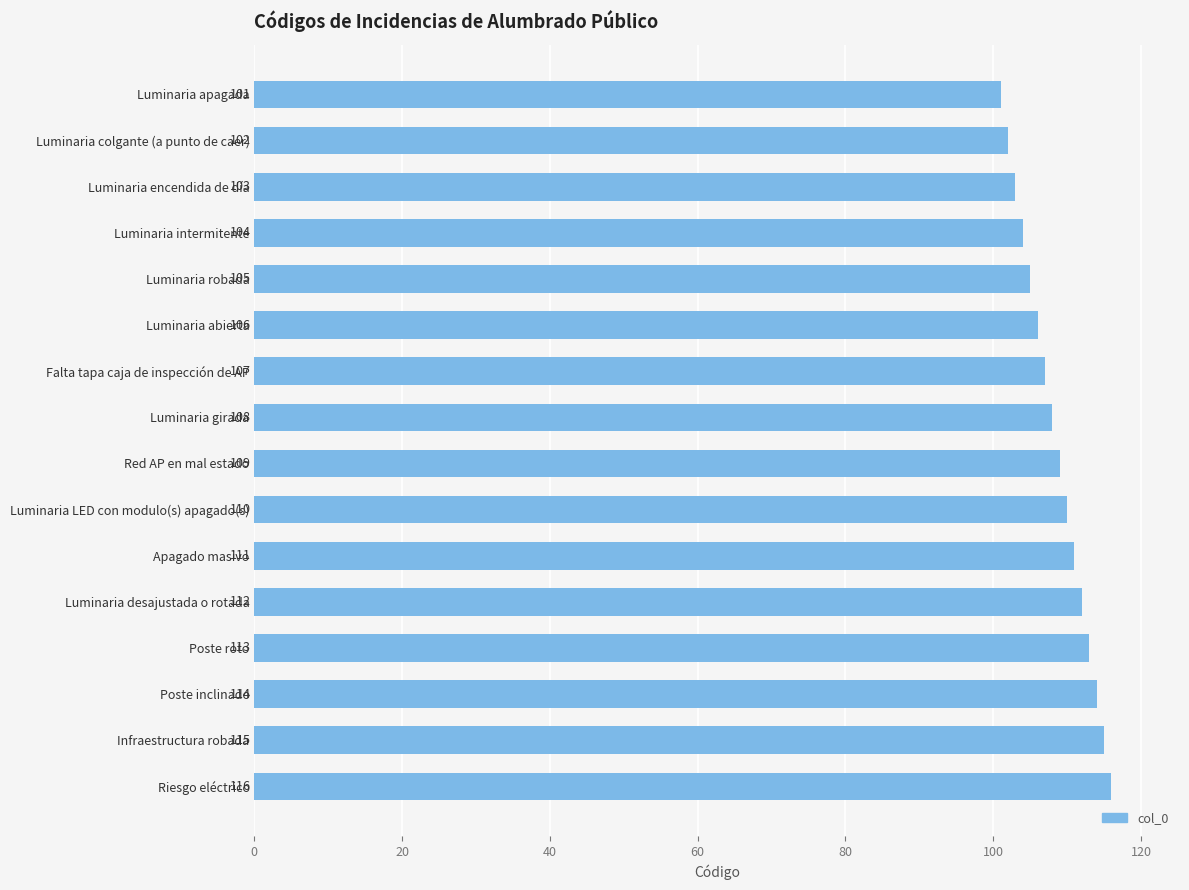

What is the minimum value shown in the chart?

101